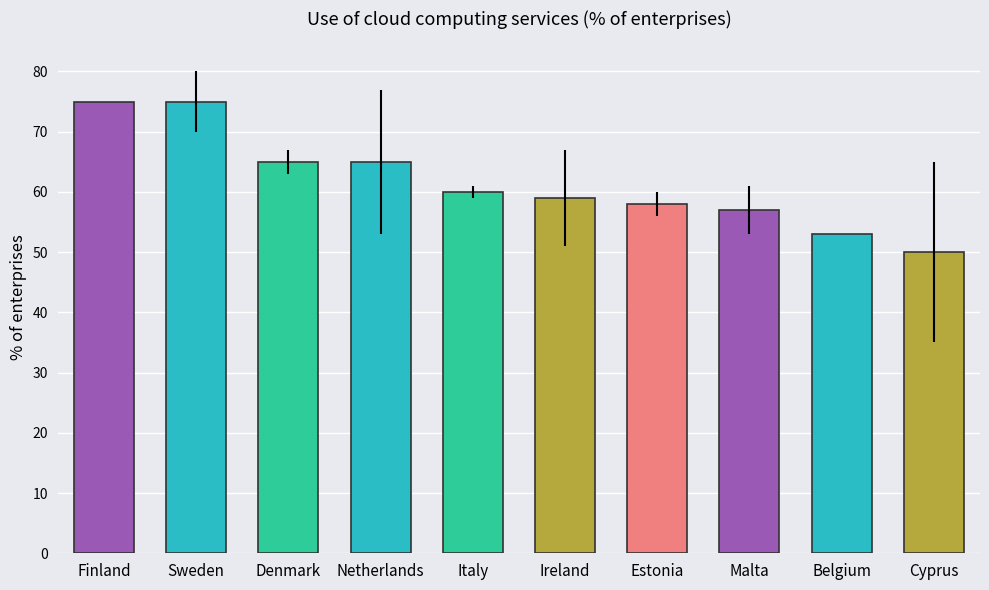

Read the value at Cyprus, to the nearest 10.

50